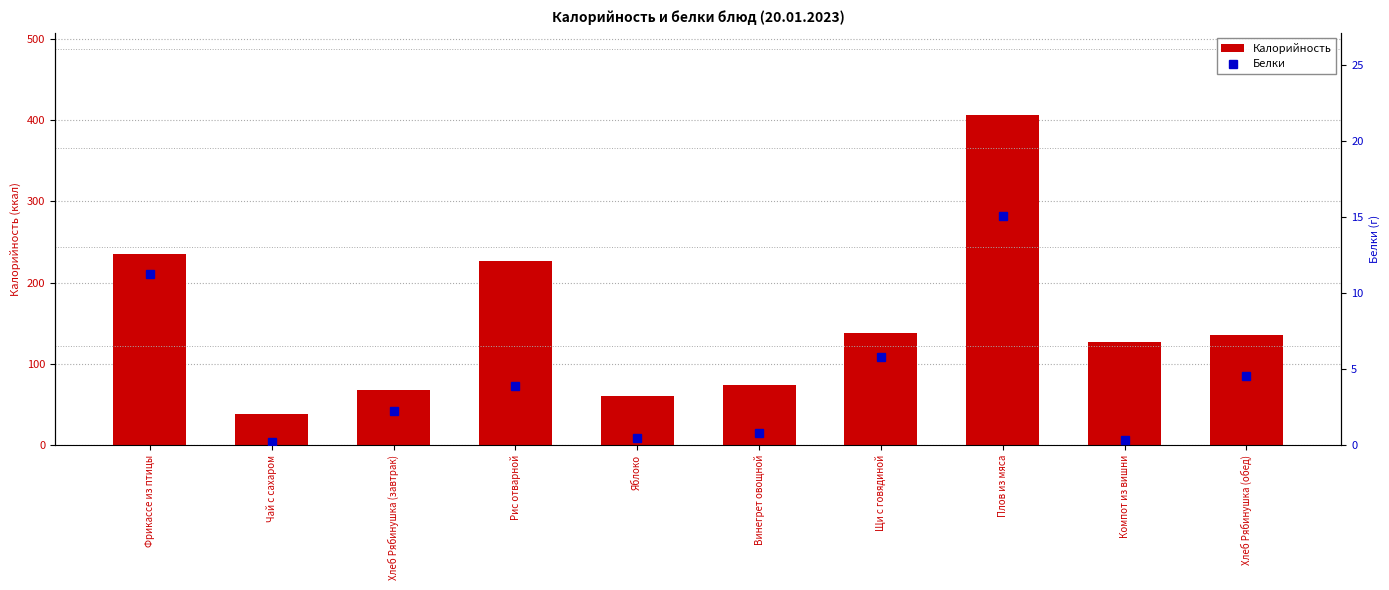

At which label does Калорийность first exceed 135?

Фрикассе из птицы